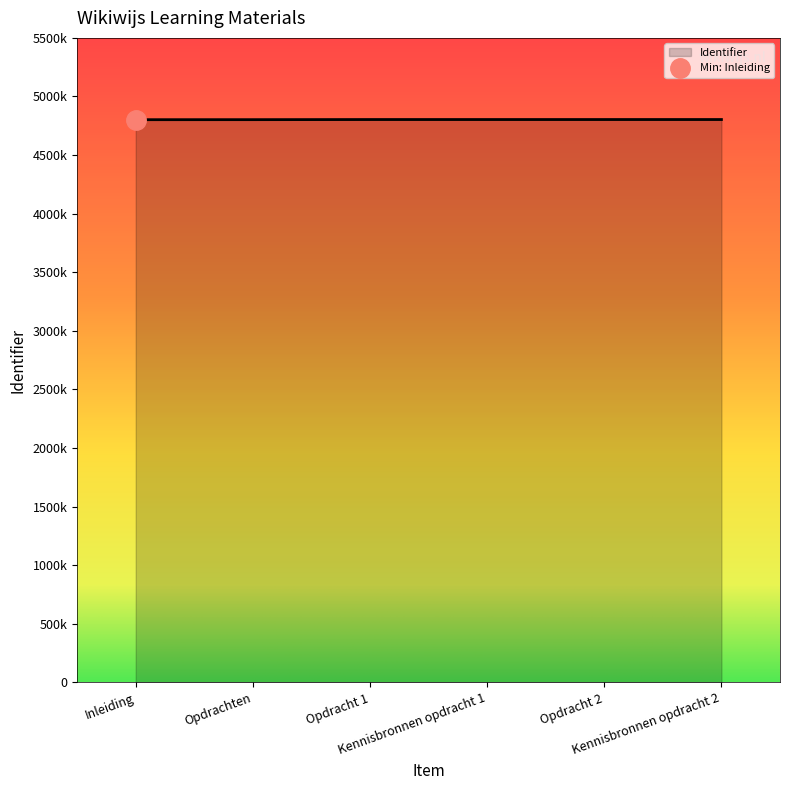

What is the smallest value displayed?

4801889